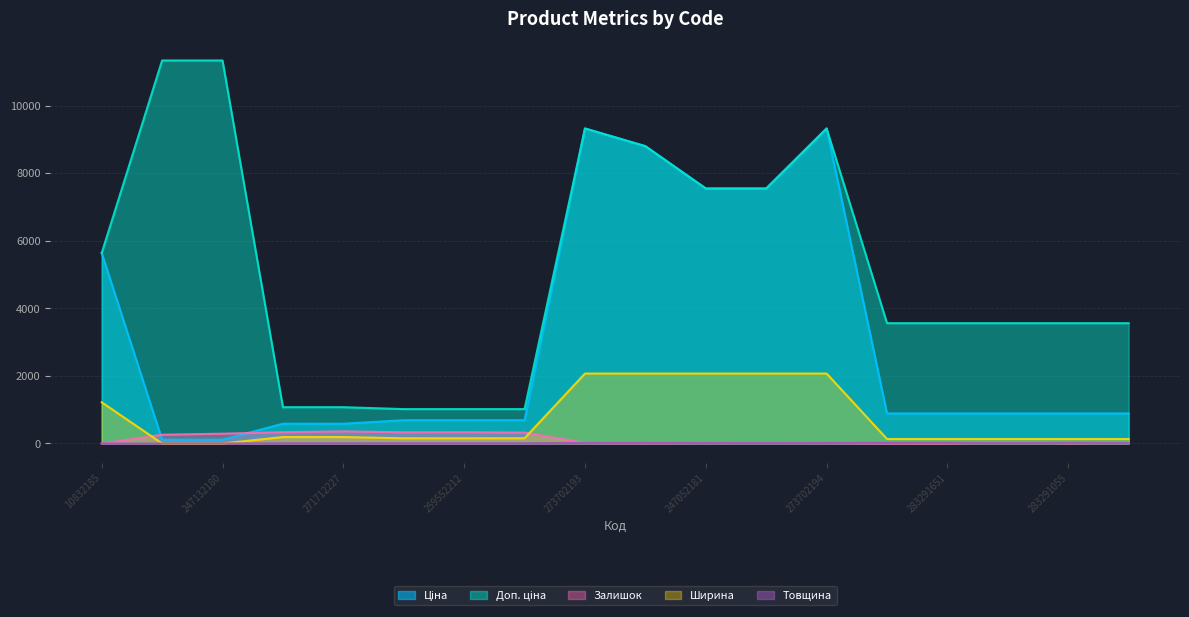

What is the average value of the Доп. ціна series?

5213.2